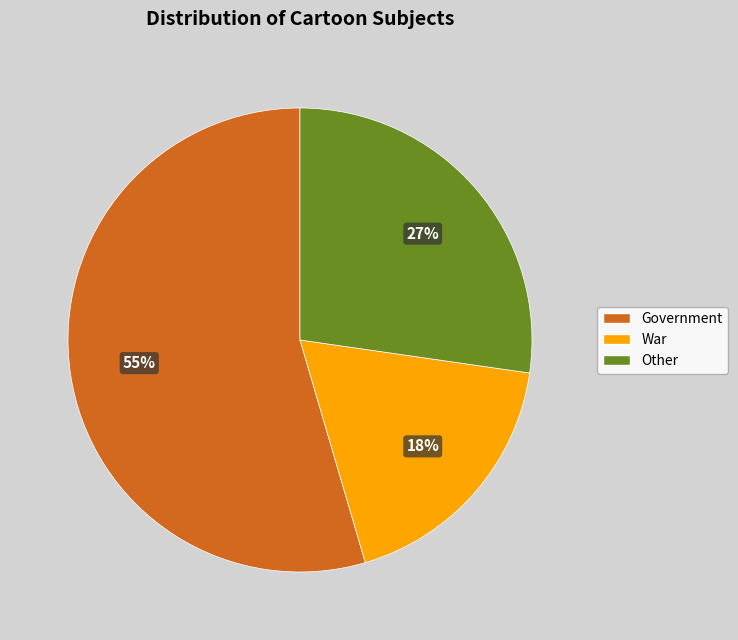

What is the ratio of the value at Other to the value at War?

1.5